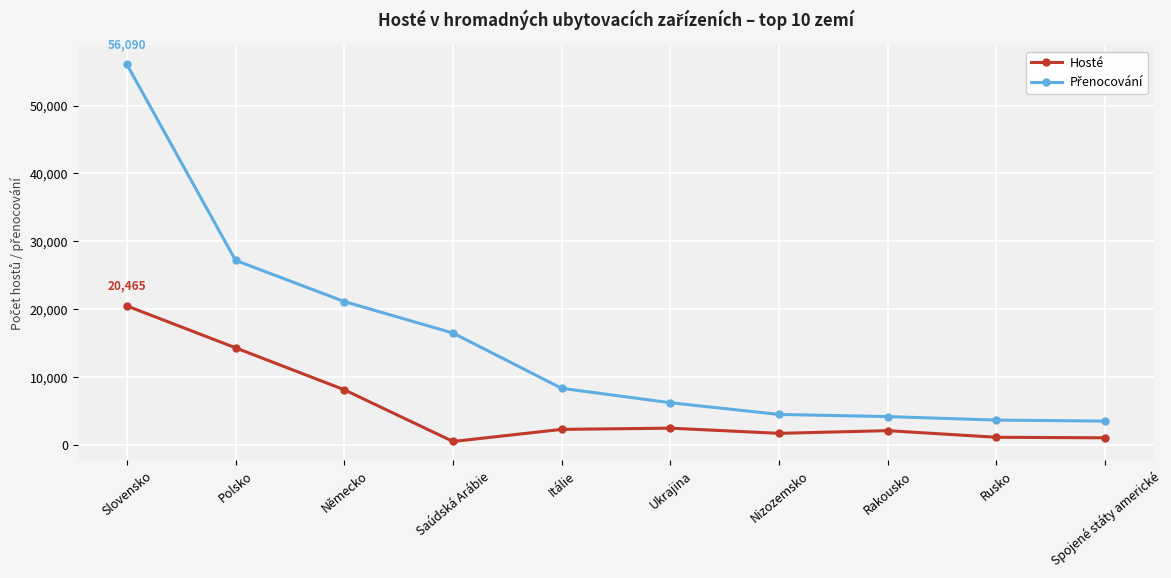

Where is the first local minimum for Hosté?

Saúdská Arábie